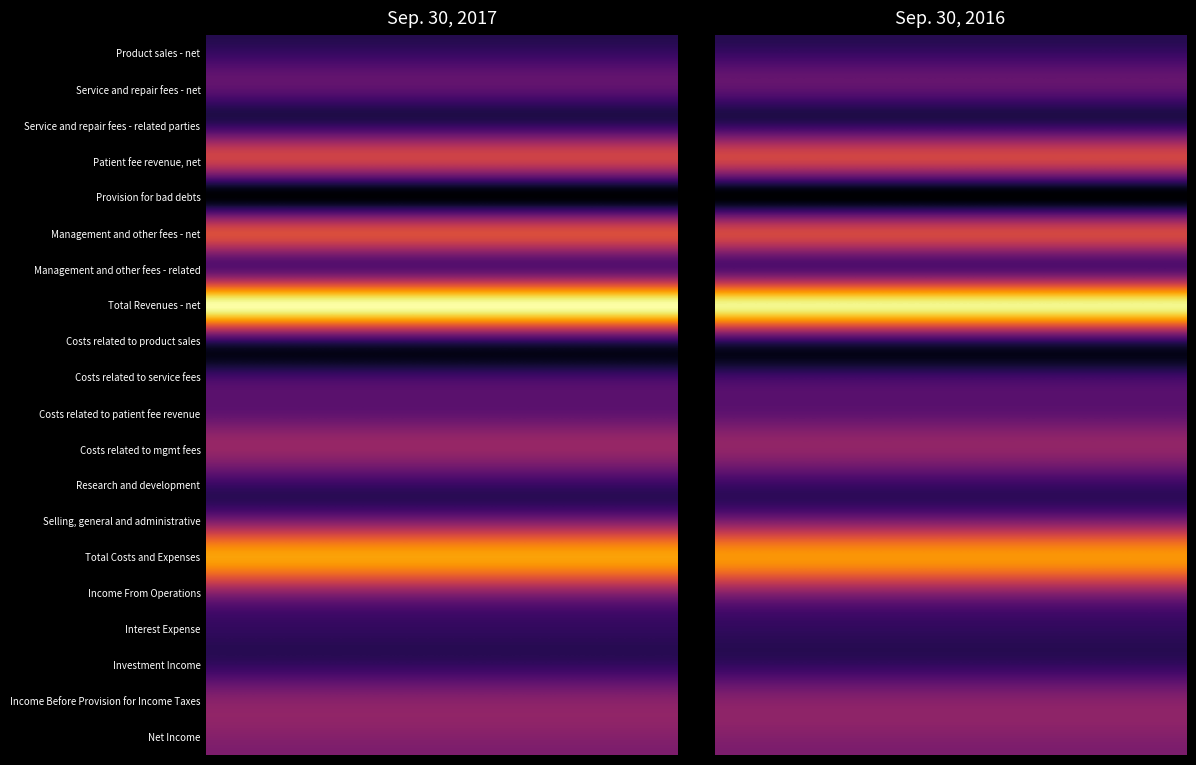

Which series changed the most between 0 and 1?

Total Revenues - net